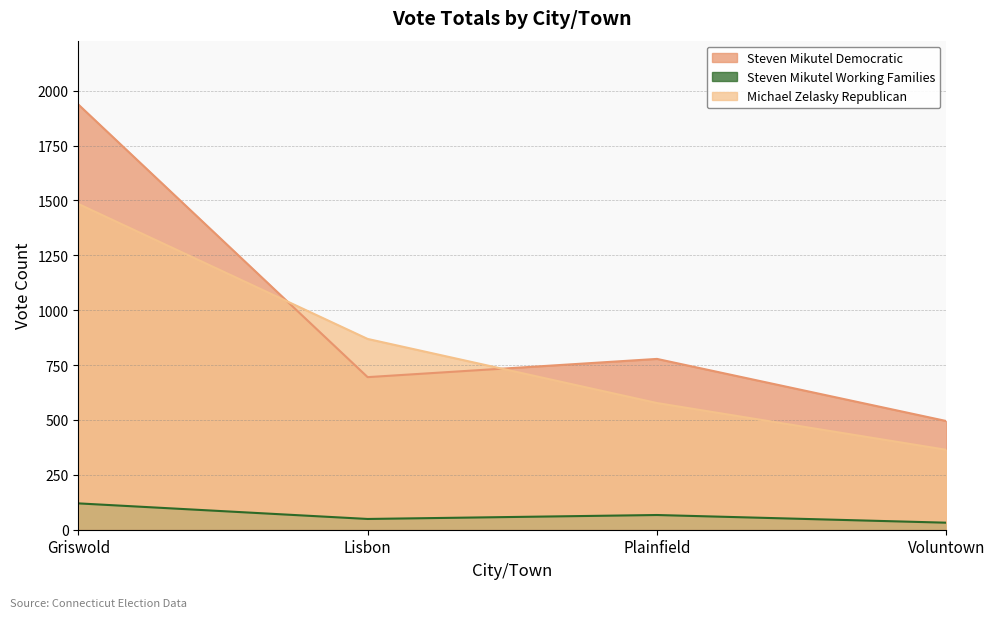

At how many categories does at least one series exceed 531?

3